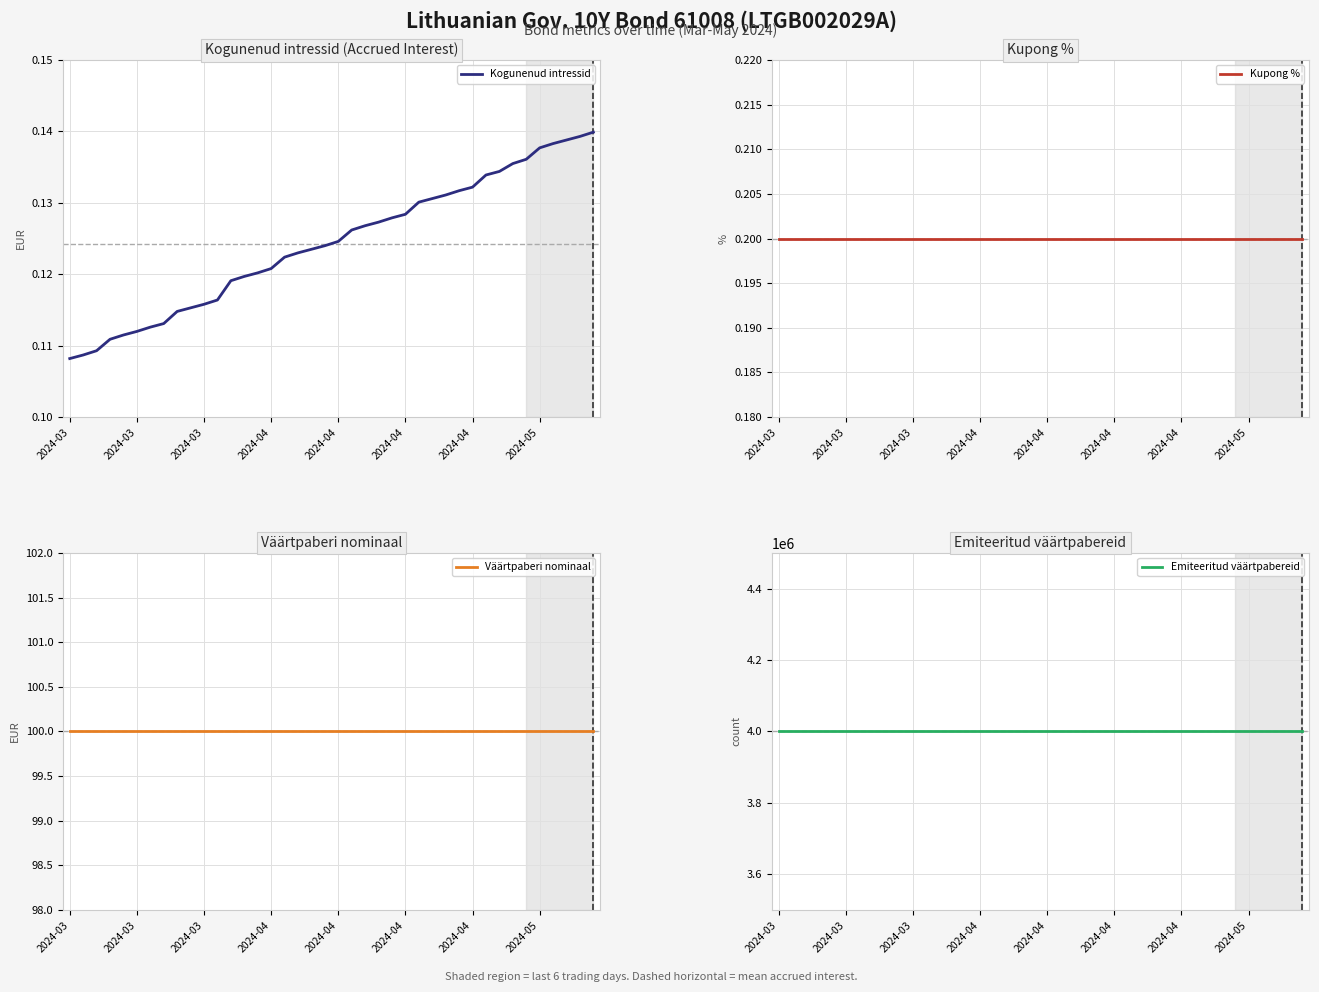

What is the spread (max minus min) of values at 29?

3999999.9